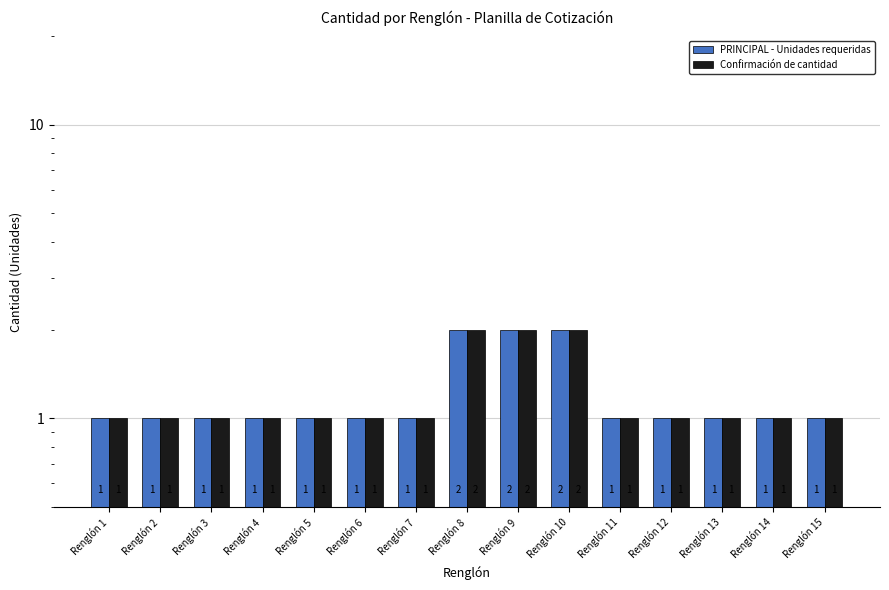

At which label is PRINCIPAL - Unidades requeridas closest to 1?

Renglón 1